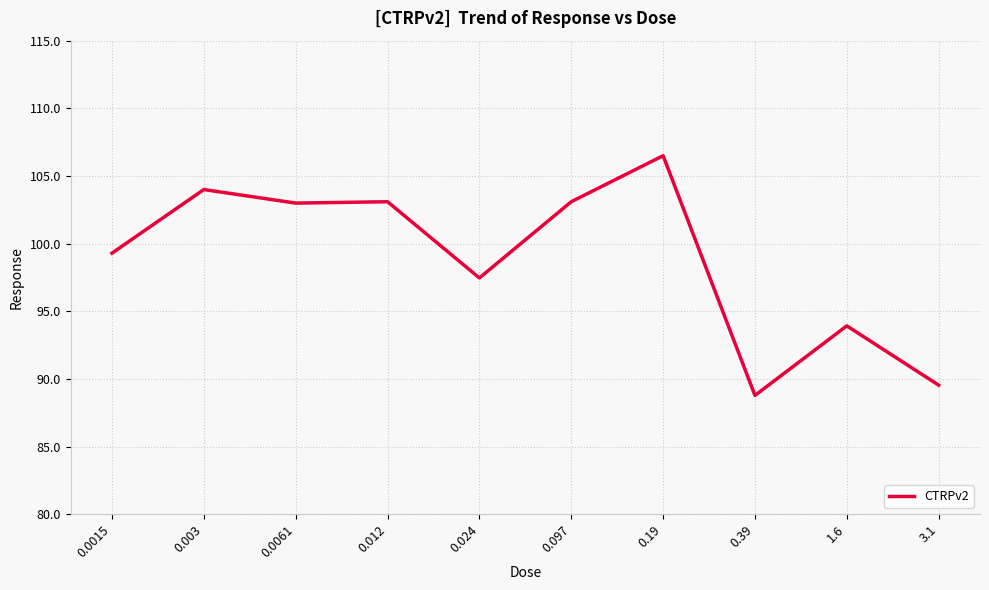

At which label is the value closest to 97?

0.024